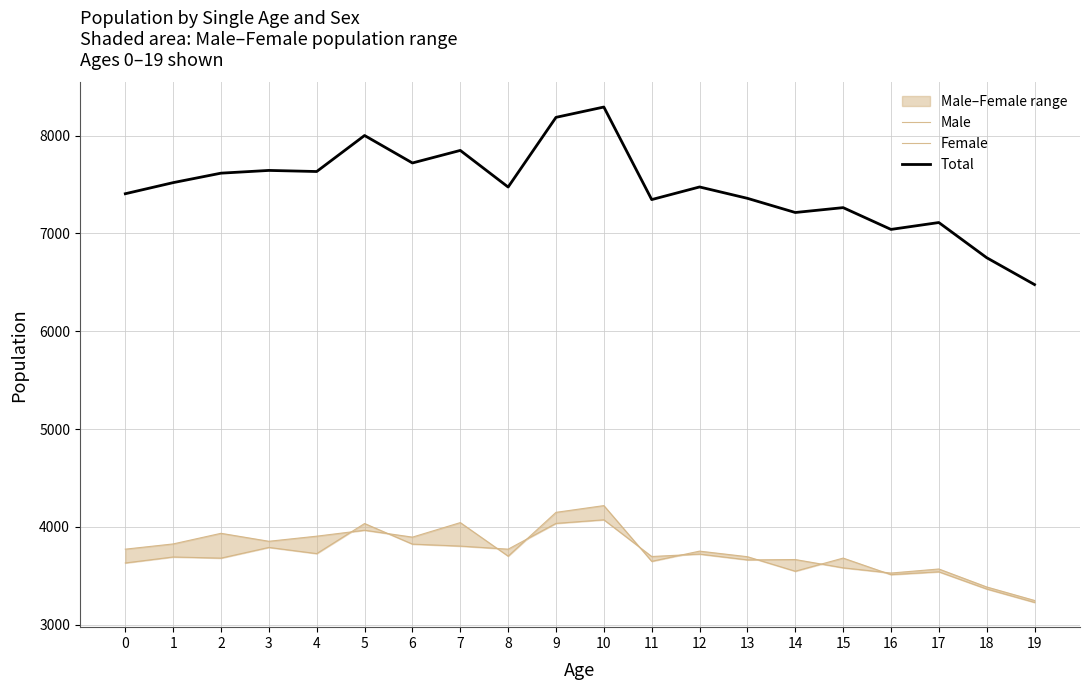

What is the minimum value for Female?

3248.6